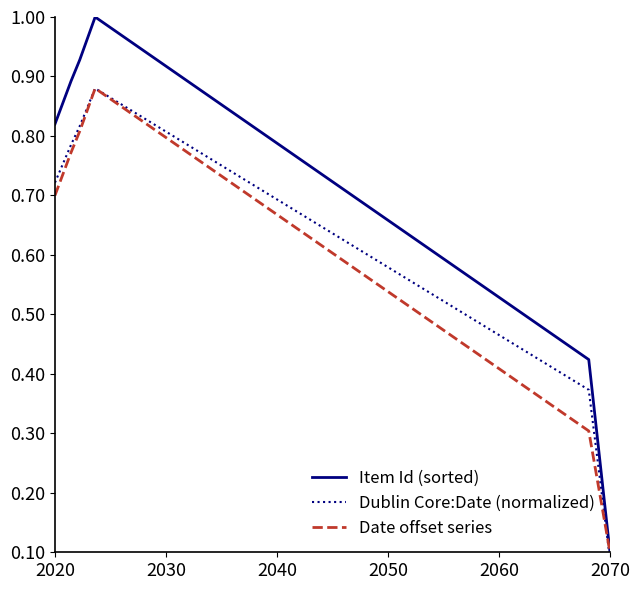

Reading right to left, extract all data points from this chart.

Item Id (sorted): 0.1	0.4	1.0	0.9	0.9	0.8
Dublin Core:Date (normalized): 0.1	0.4	0.9	0.8	0.8	0.7
Date offset series: 0.1	0.3	0.9	0.8	0.8	0.7